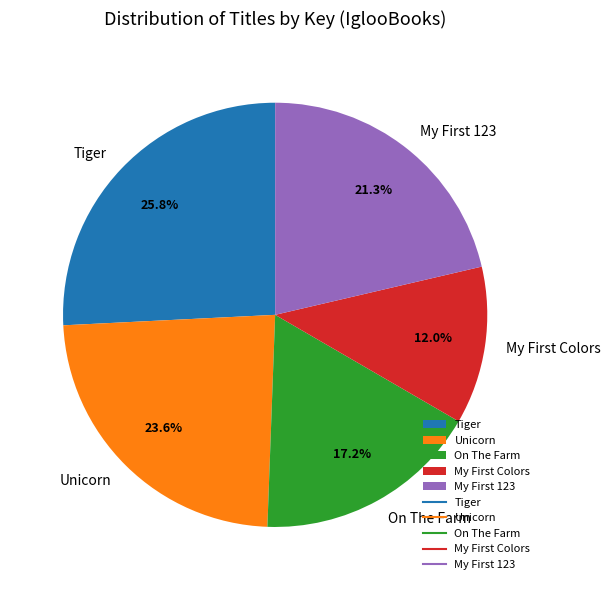

Between Unicorn and On The Farm, which is larger?

Unicorn